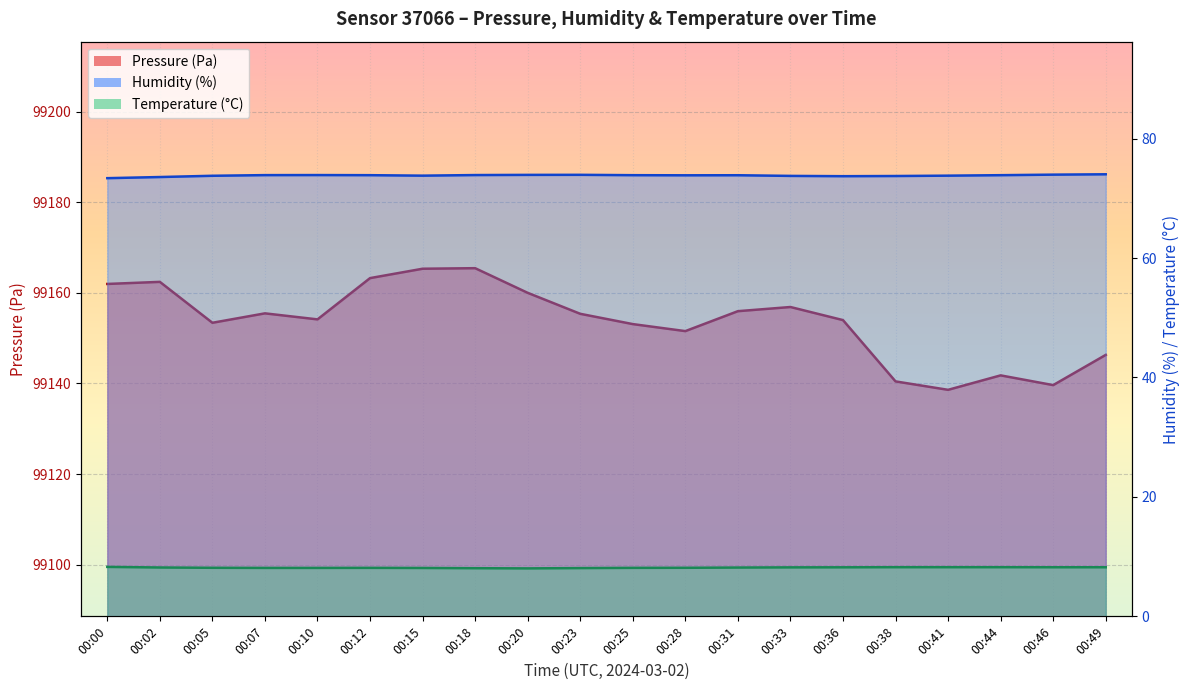

Which series has the largest total across all categories?

Pressure